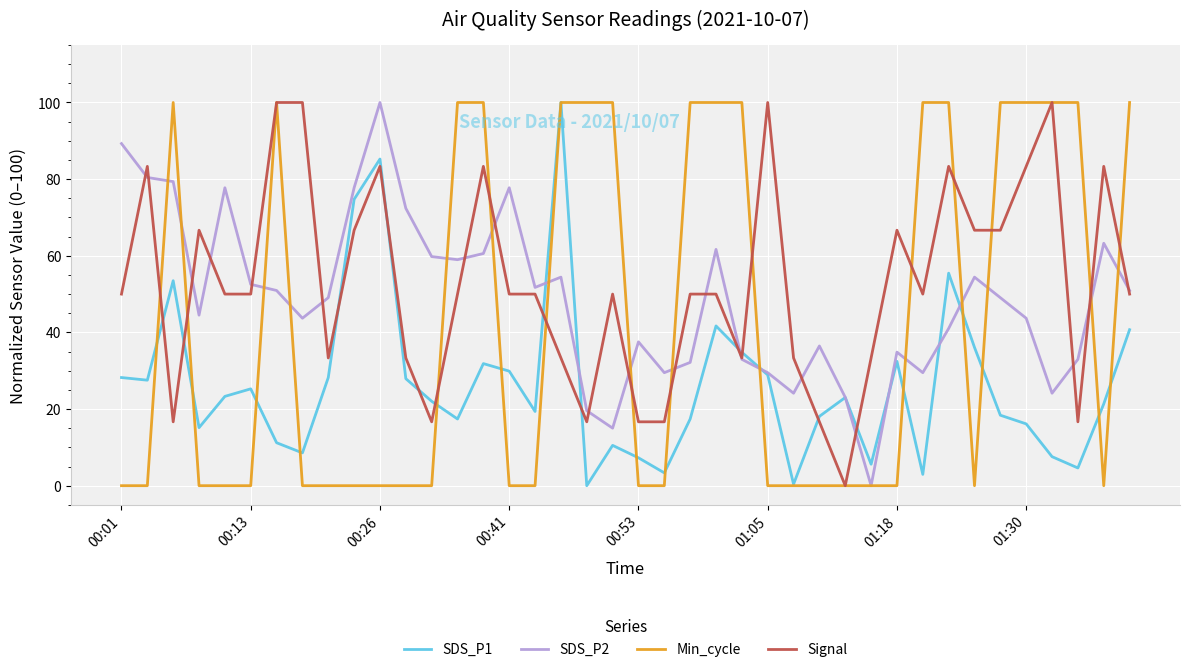

What is the maximum value for Min_cycle?

100.0